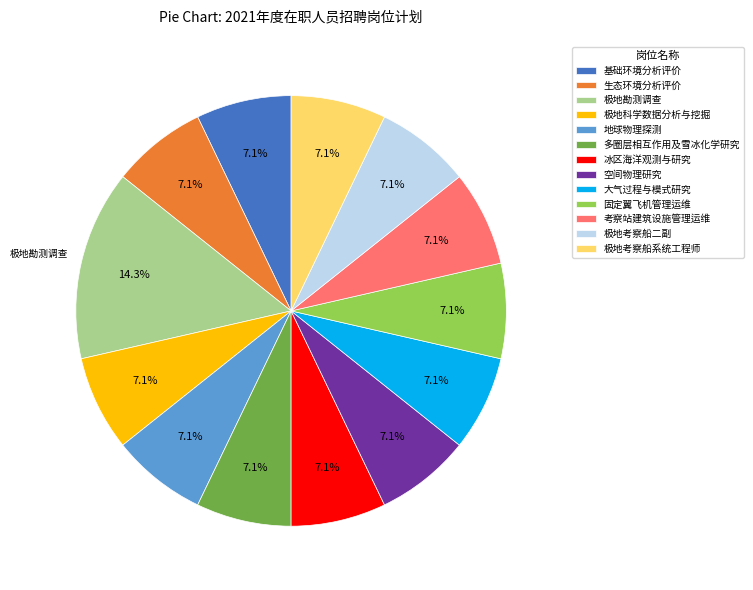

Is there a majority slice in this chart?

No